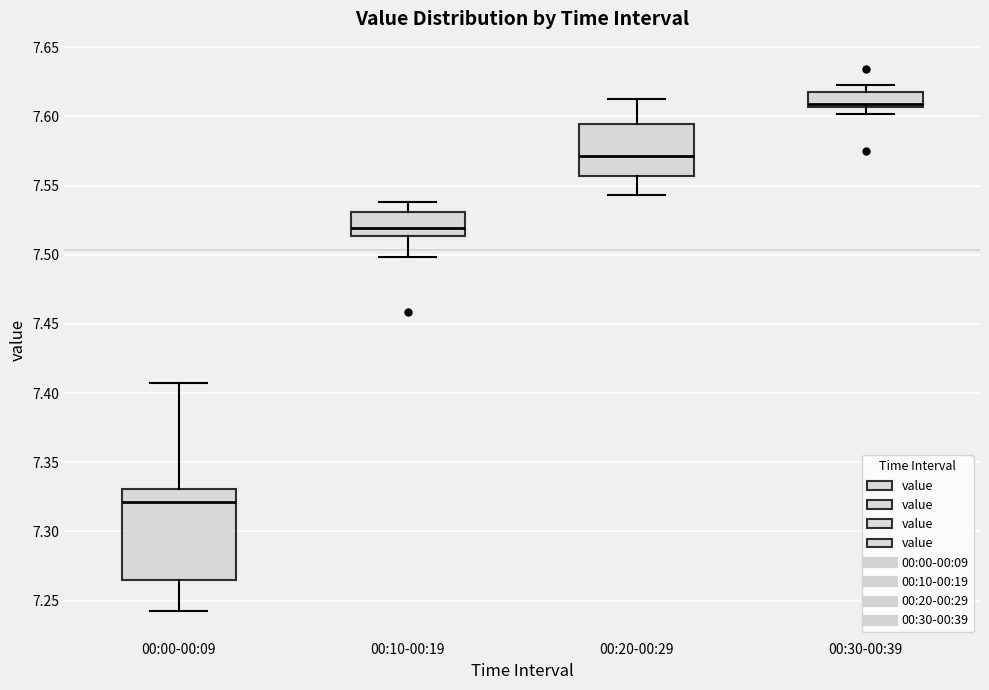

Where does the lower whisker of the box for 00:20-00:29 end on the y-axis? The values are not printed on the chart, so give them approximately, as read against the axis.

7.545